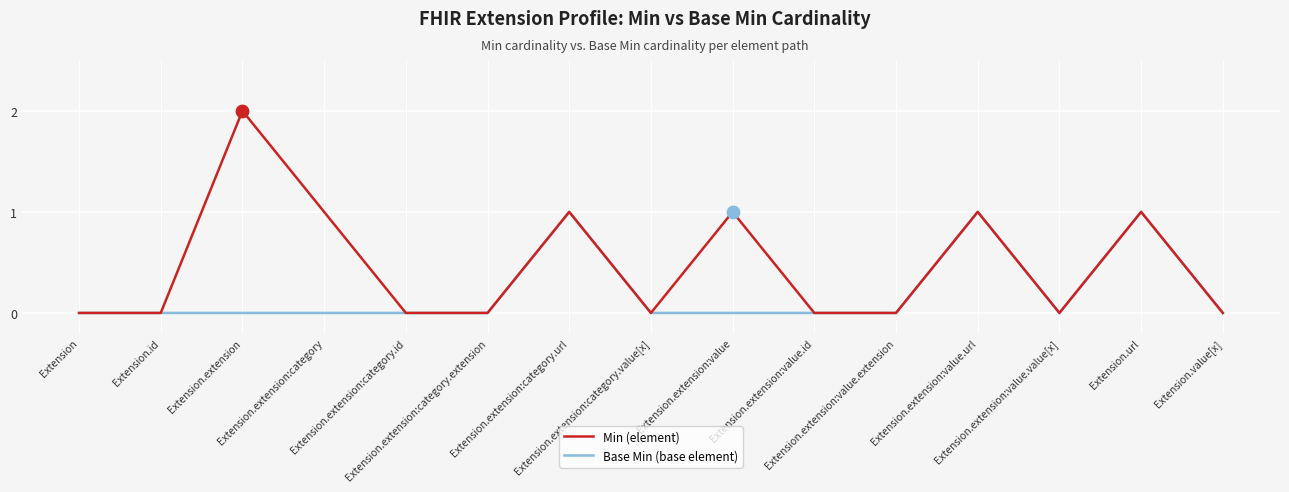

Which series has the largest total across all categories?

Min (element)